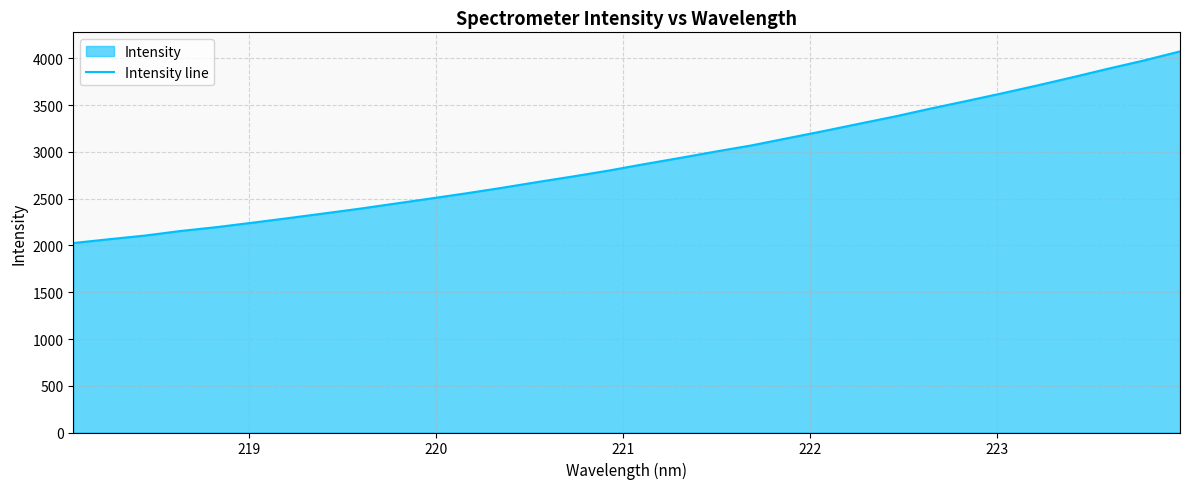

What is the greatest value displayed?

4076.0